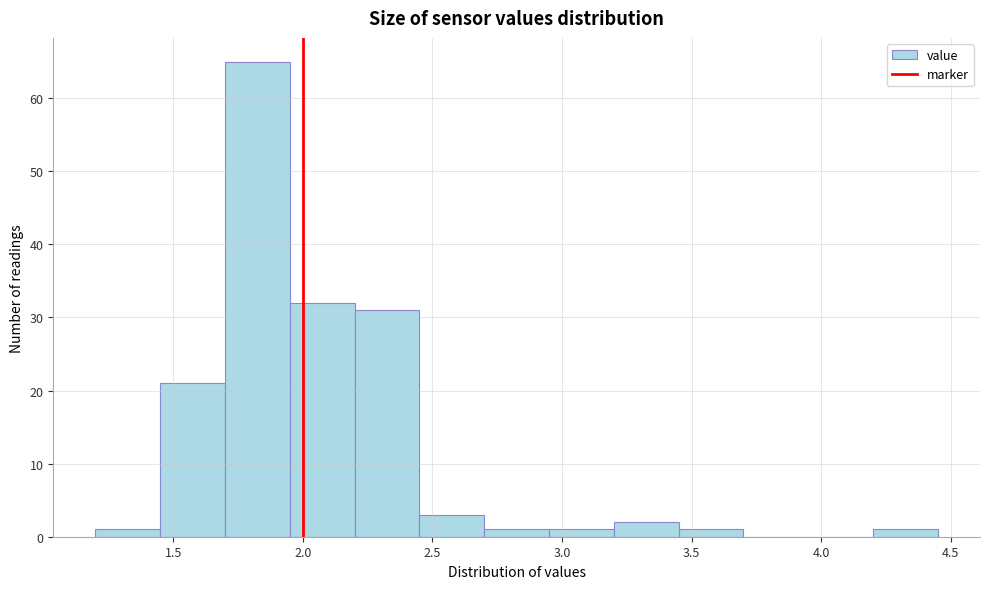

How tall is the bar that spans 3.20 to 3.45 on the x-axis? The values are not printed on the chart, so give them approximately, as read against the axis.

2